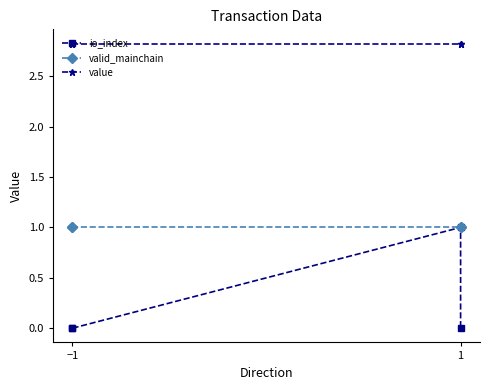

Is it true that value equals 2.8 at −1?

True